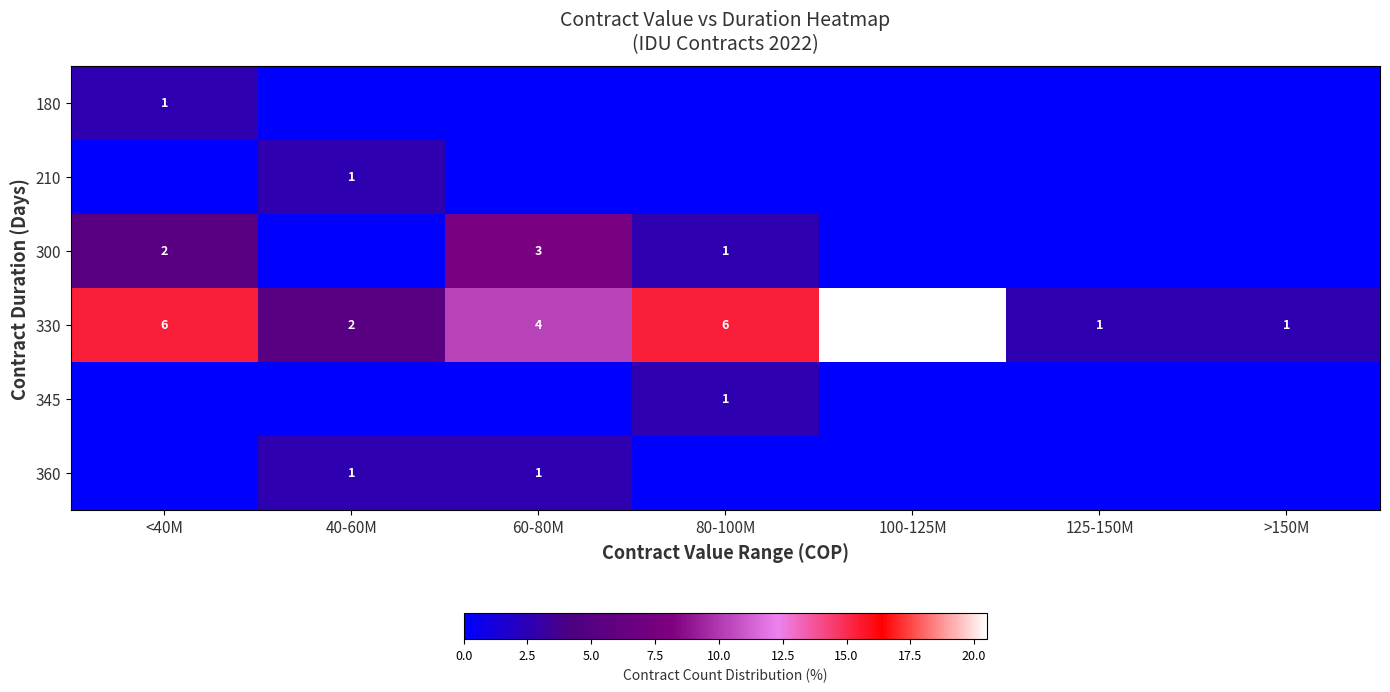

How many series are shown in this chart?

6